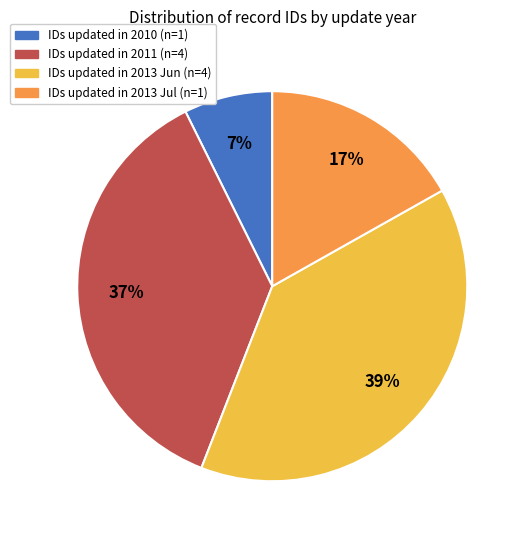

Count the number of slices in the pie.

4